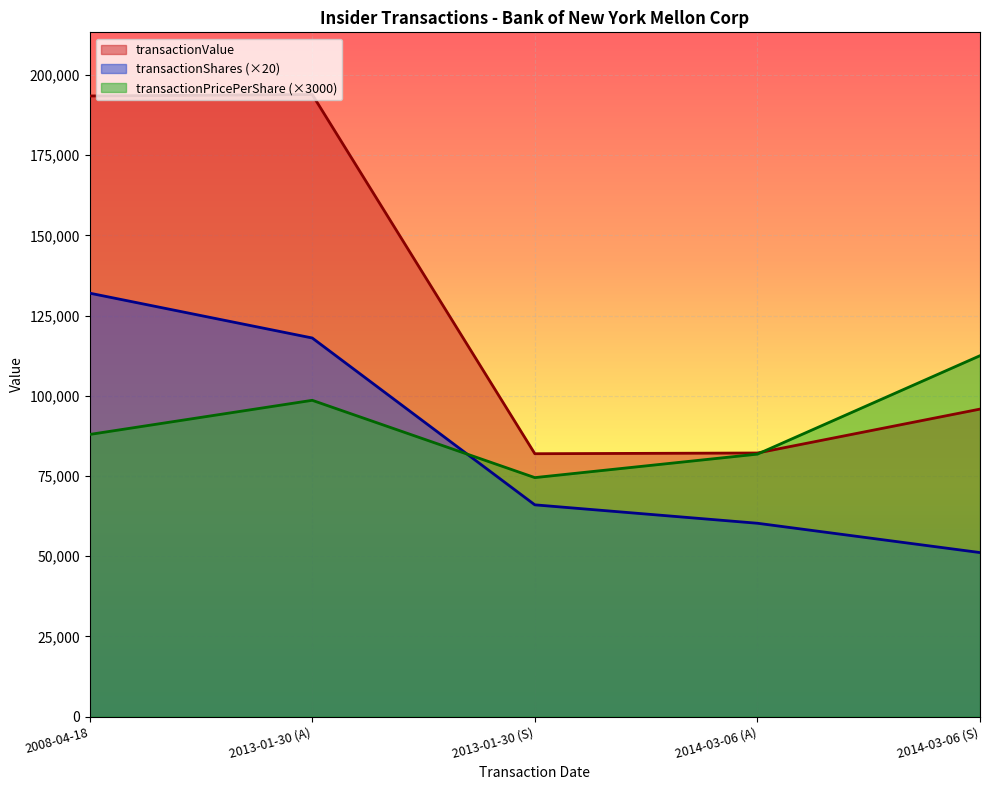

True or false: transactionShares and transactionValue intersect in this chart.

False